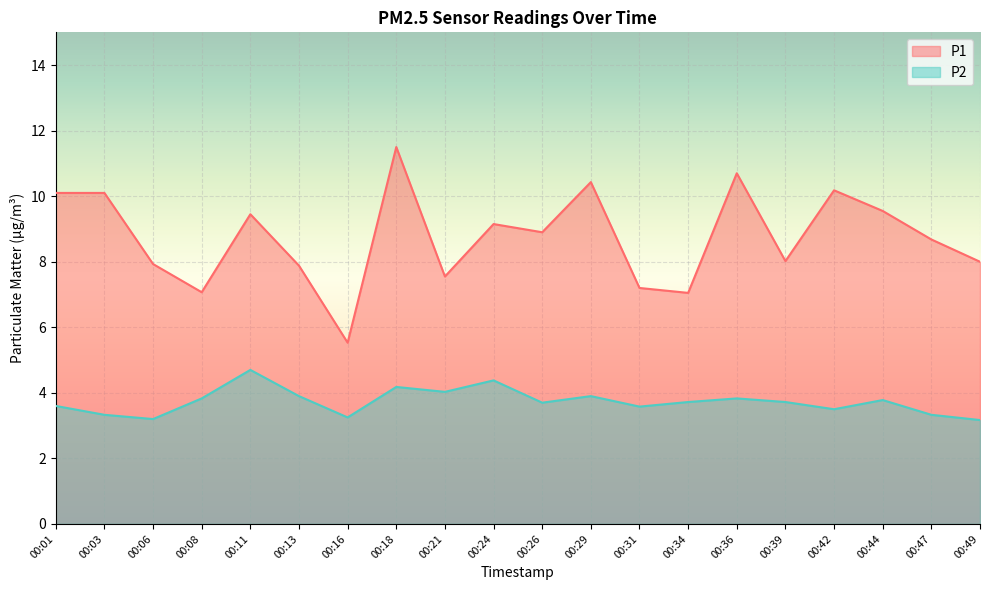

Reading left to right, extract all data points from this chart.

P1: 10.1	10.1	7.9	7.1	9.4	7.9	5.5	11.5	7.5	9.2	8.9	10.4	7.2	7.0	10.7	8.0	10.2	9.6	8.7	8.0
P2: 3.6	3.3	3.2	3.8	4.7	3.9	3.2	4.2	4.0	4.4	3.7	3.9	3.6	3.7	3.8	3.7	3.5	3.8	3.3	3.2